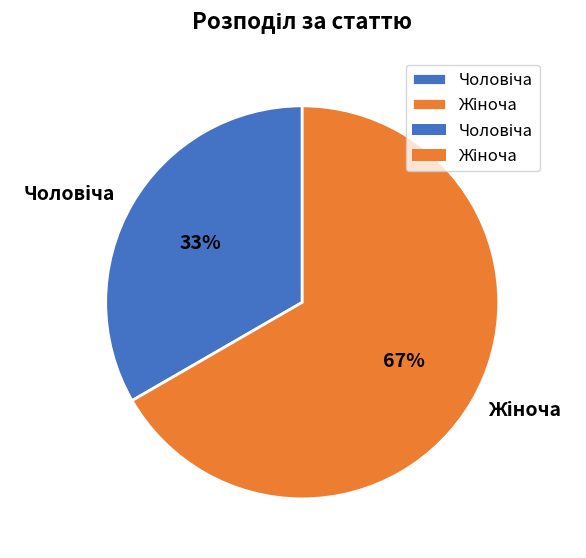

Count the number of slices in the pie.

2